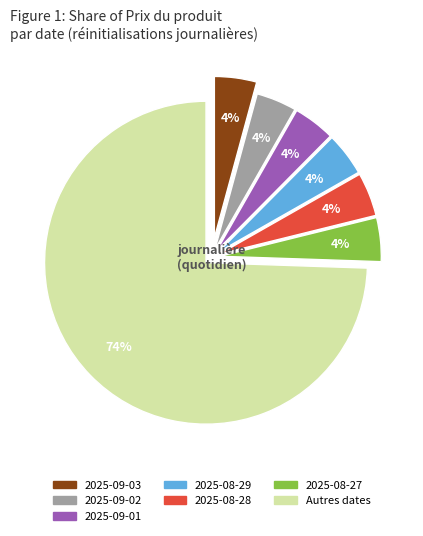

What is the smallest slice in the pie chart?

2025-09-02